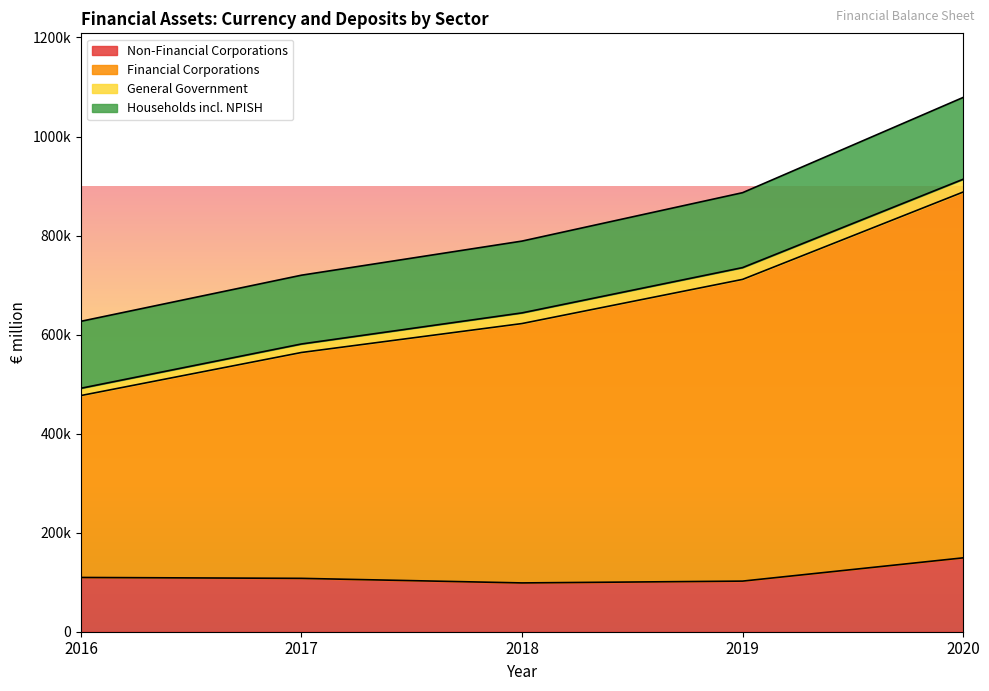

The Households incl. NPISH series shows 1259389 at 2018. True or false?

False